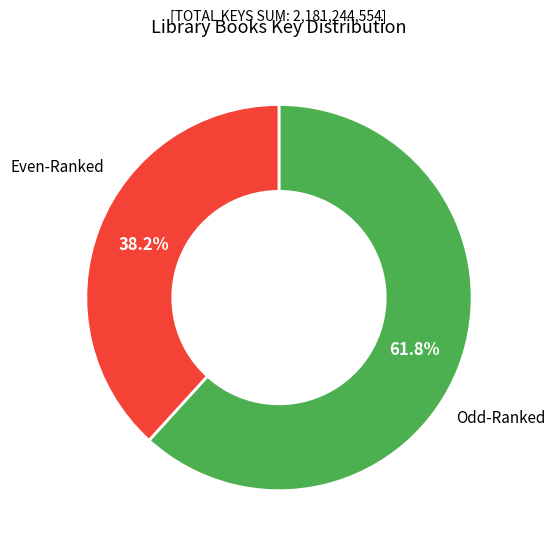

Is there a majority slice in this chart?

Yes